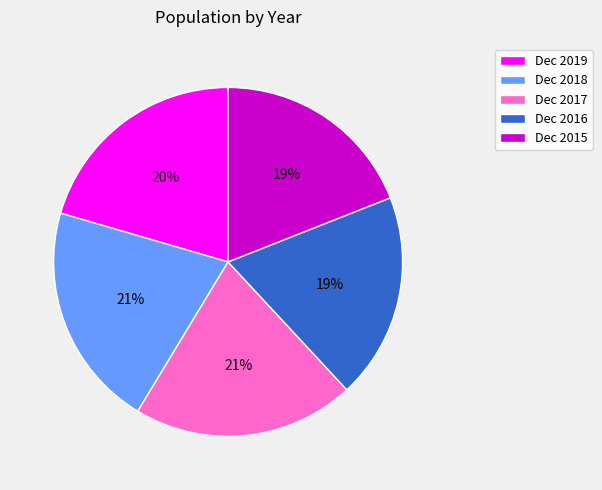

Is the sum of Dec 2017 and Dec 2019 greater than half?

No